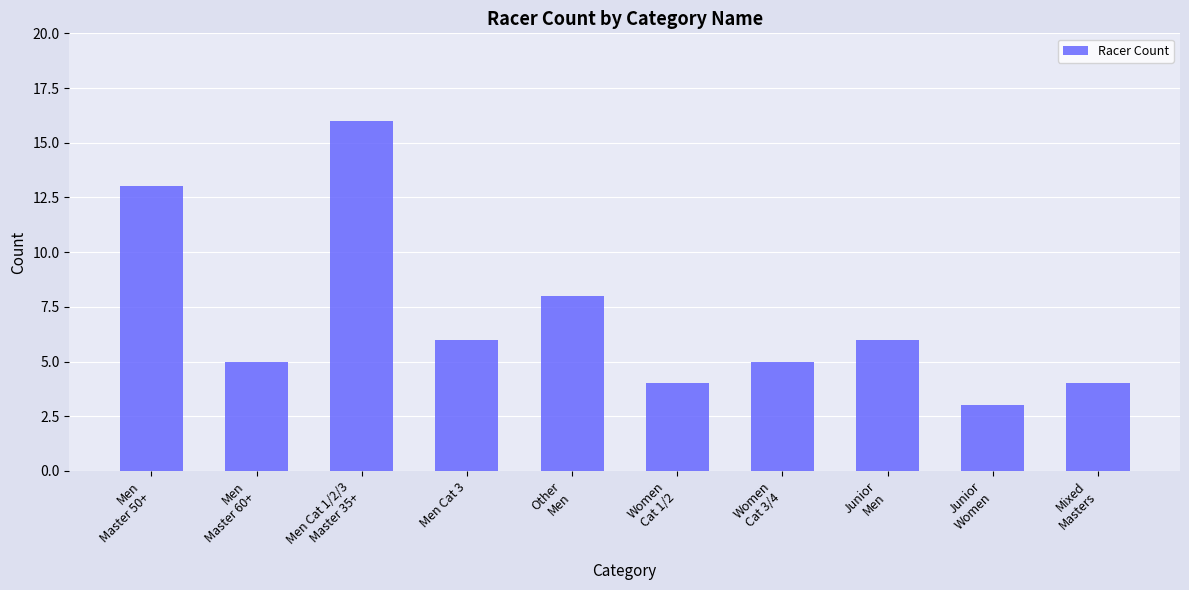

What is the difference between the second highest and minimum values?

10